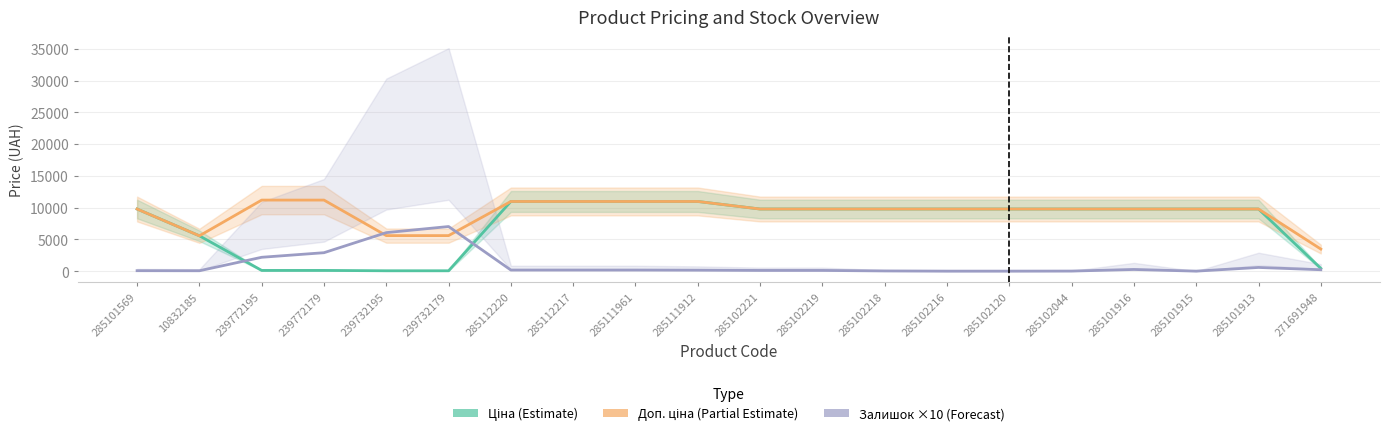

What is the spread (max minus min) of values at 285111961?

10794.4